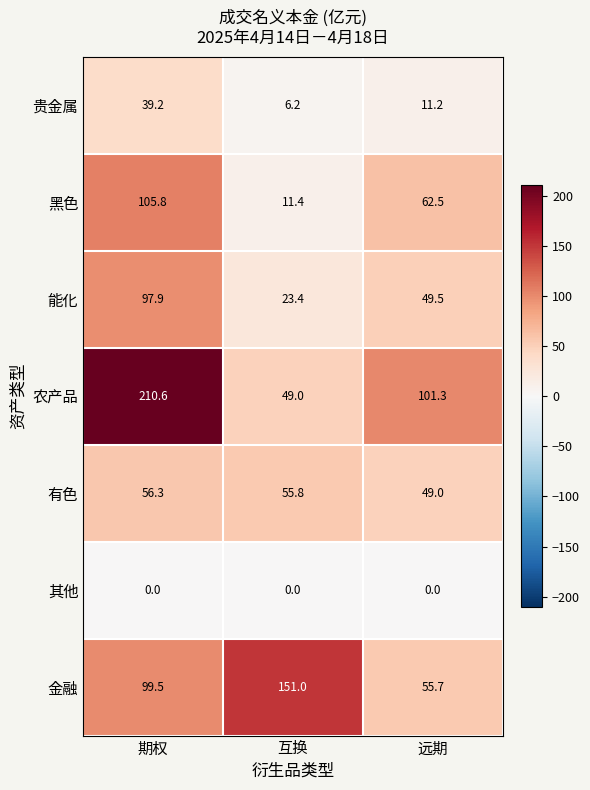

What is the greatest value displayed?

210.6